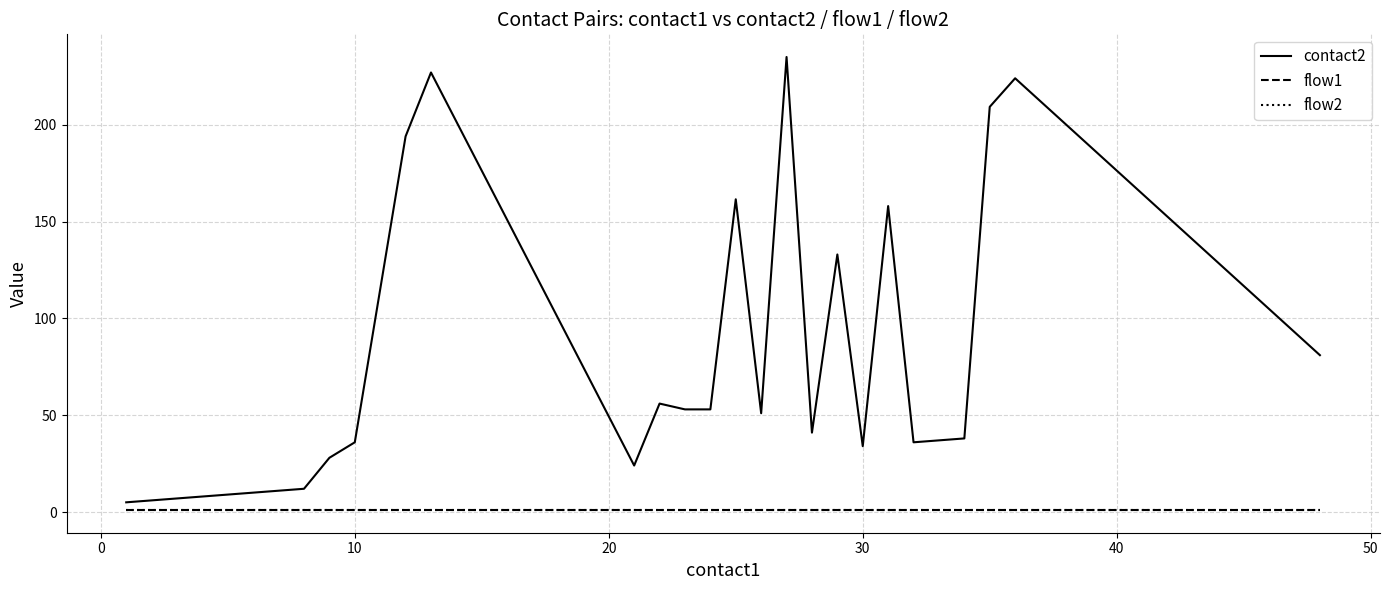

What is the minimum value shown in the chart?

1.0